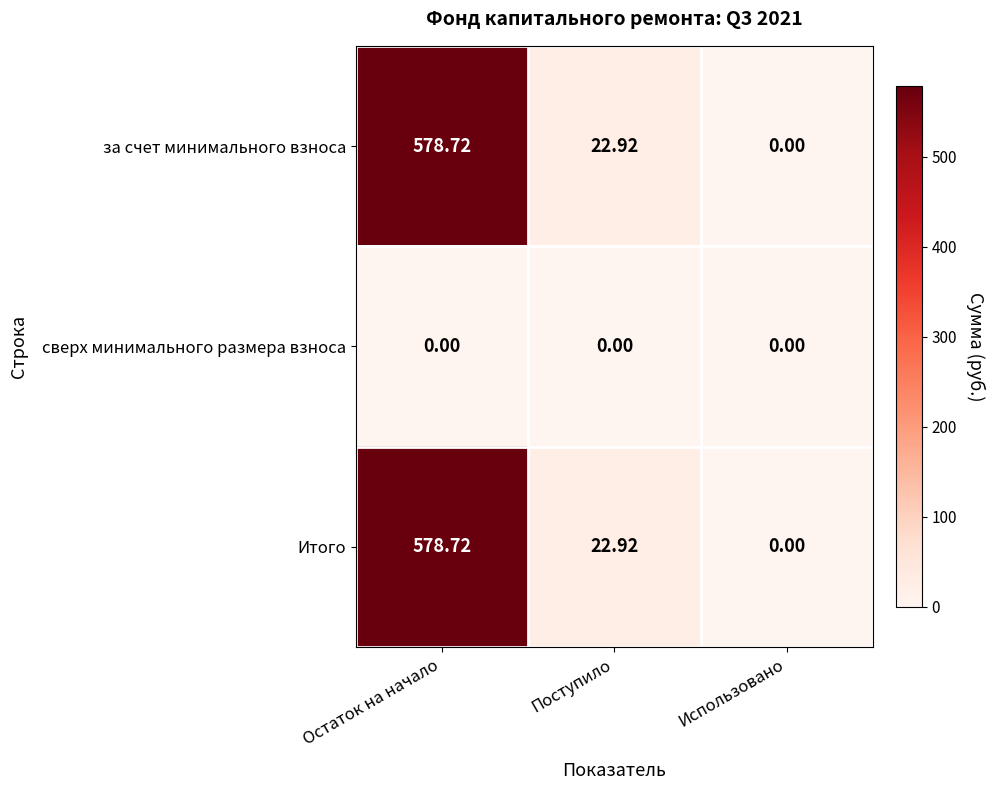

Which category has the lowest value in the Итого series?

Использовано